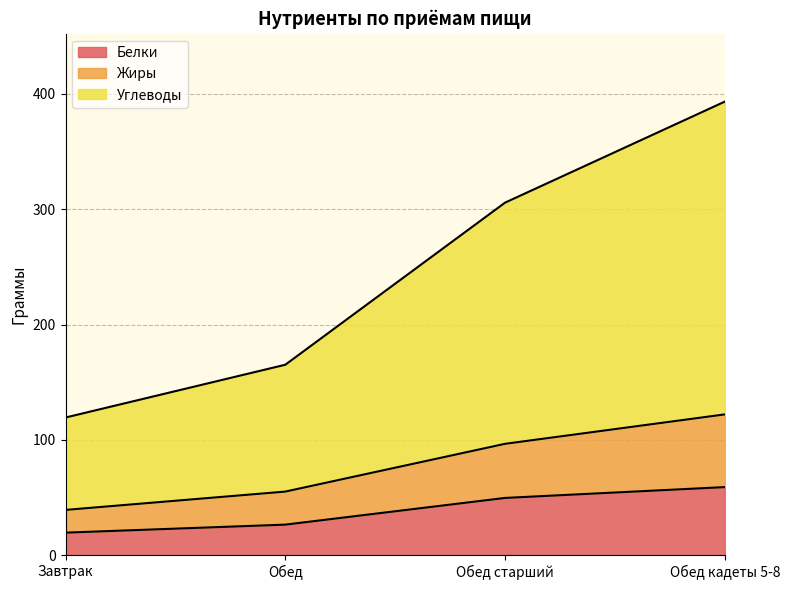

What is the difference between the highest and lowest values at Завтрак?

99.9